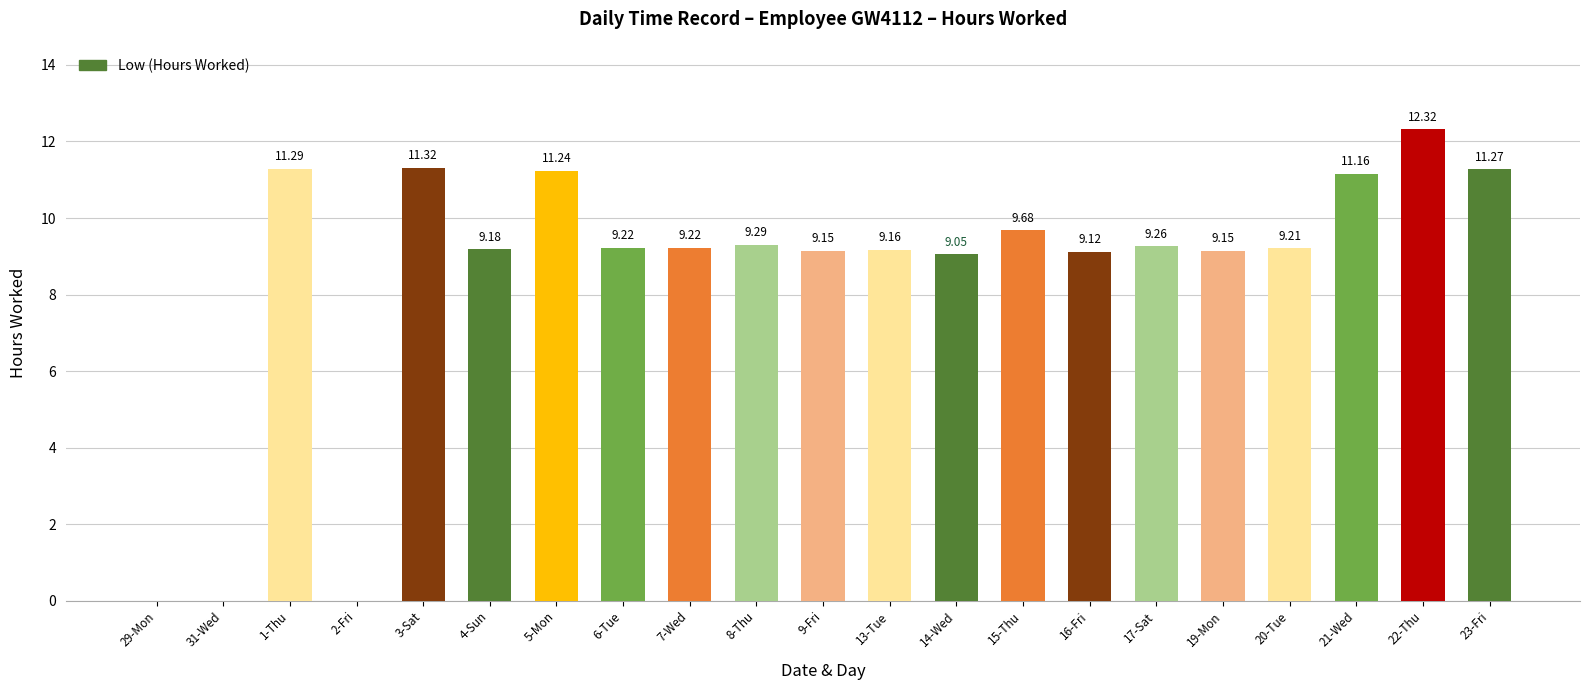

What is the ratio of the value at 21-Wed to the value at 8-Thu?

1.2